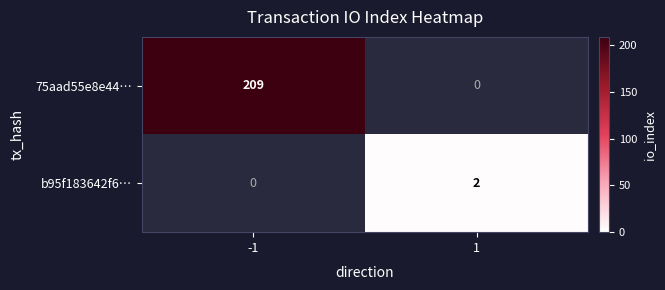

True or false: b95f183642f6… has a value of 2 at 1.

True